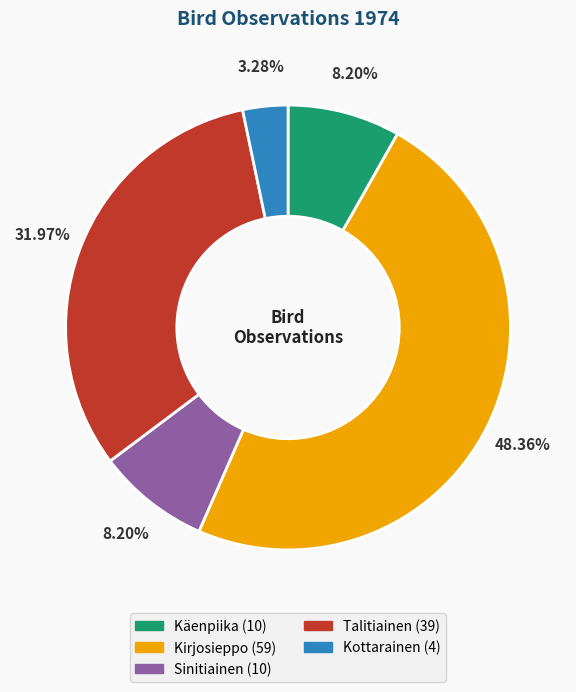

To the nearest percent, what is the average slice percentage?

20%